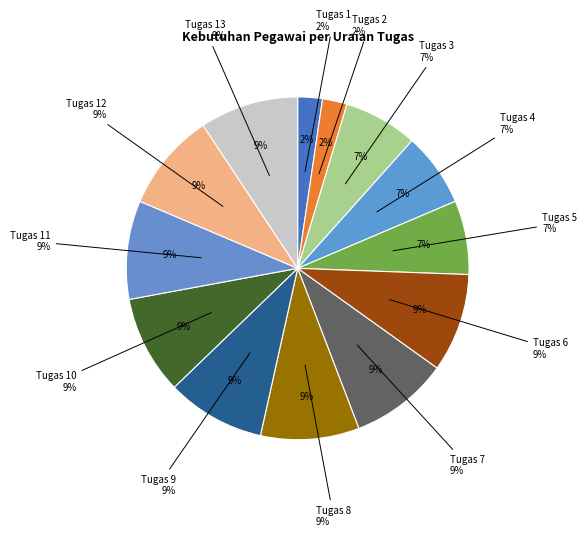

To the nearest percent, what is the difference between the largest and smallest slice percentages?

7%